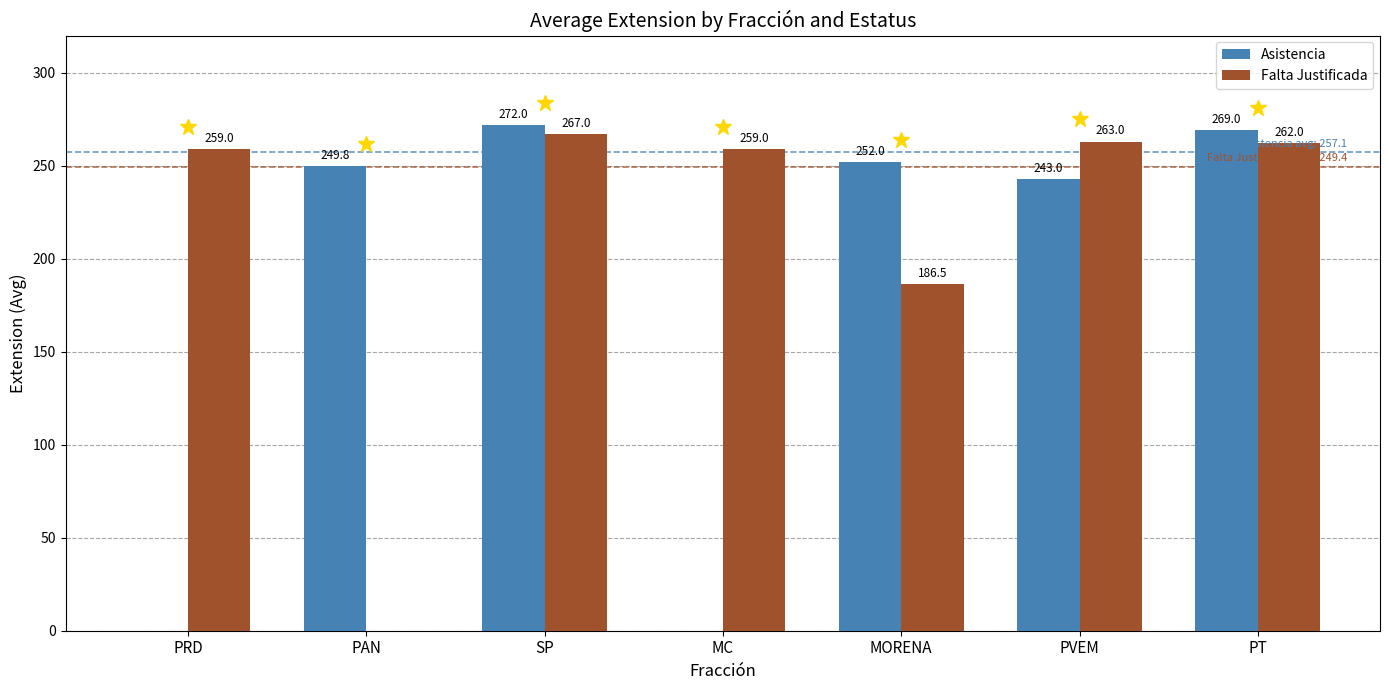

The value of Falta Justificada at SP is 267.0. True or false?

True